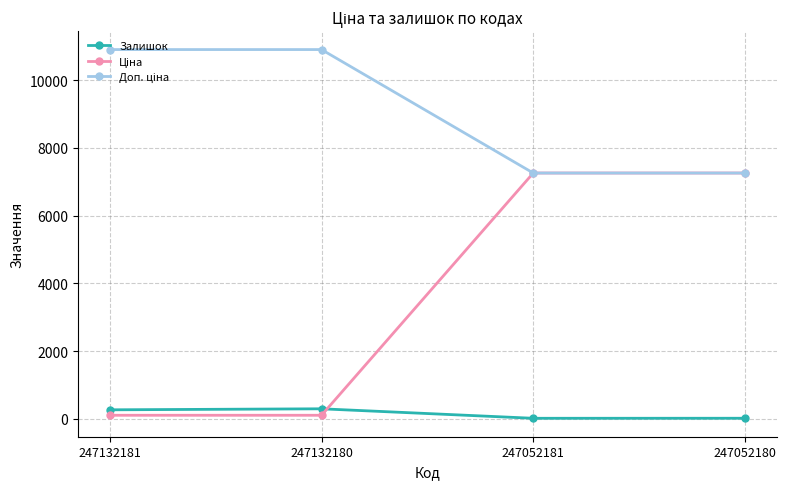

What is the value of the Залишок point at the 1st from the left?

270.0